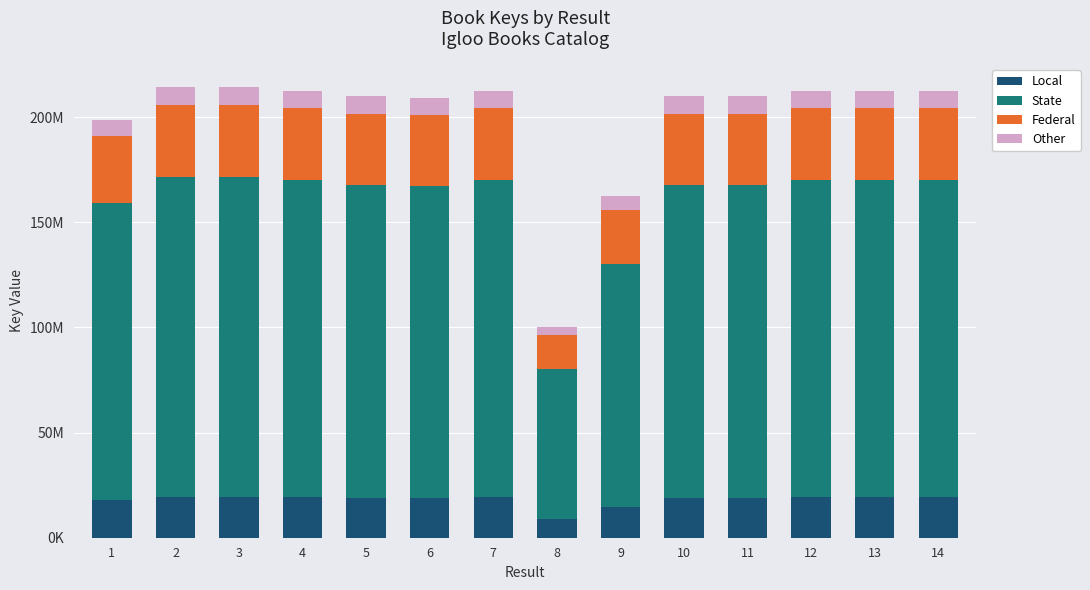

List the labels in order of Federal value, largest first.

3, 2, 4, 14, 12, 7, 13, 11, 10, 5, 6, 1, 9, 8